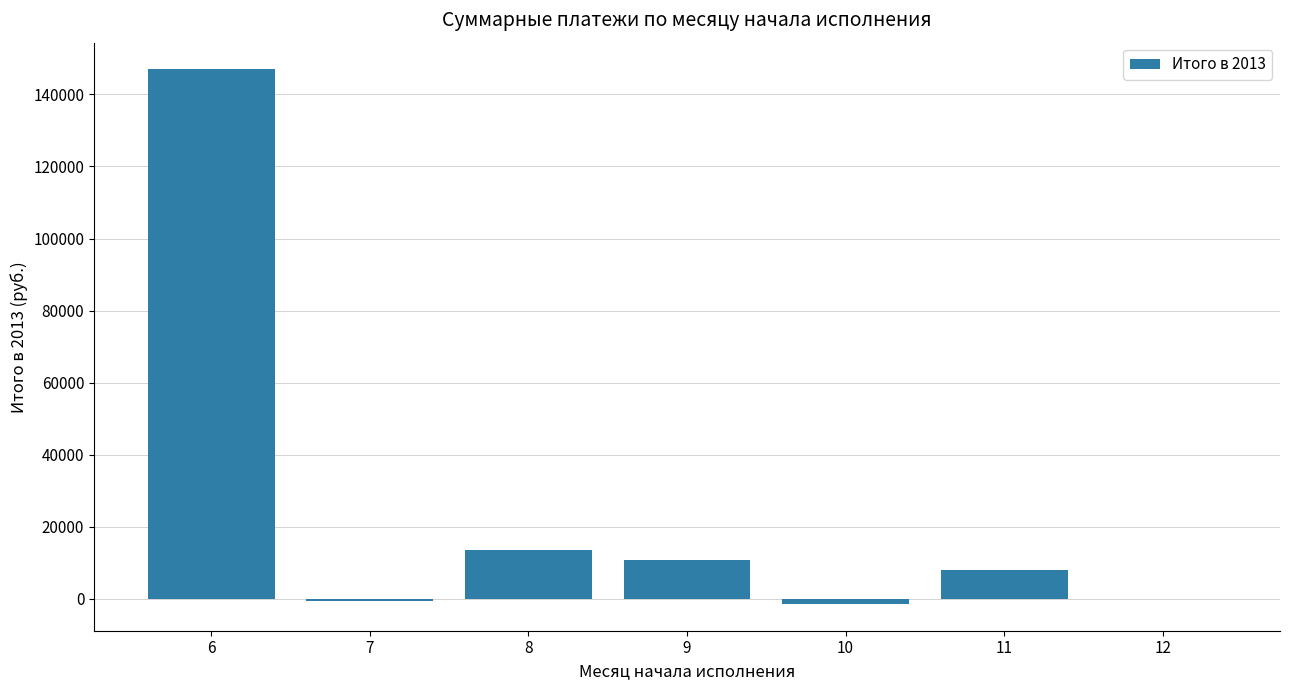

What is the sum of all values?

177272.3